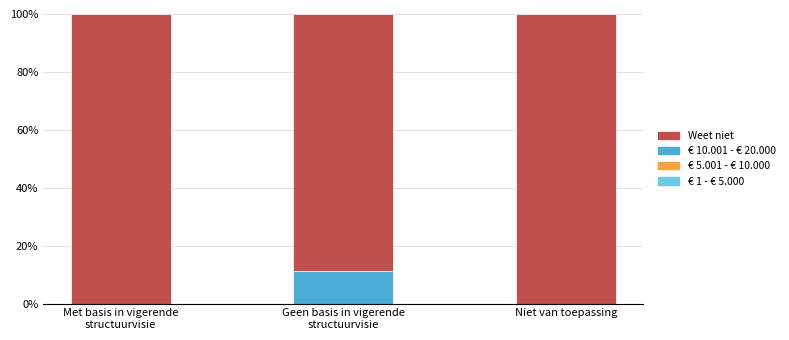

What is the sum of all € 10.001 - € 20.000 values?

11.3